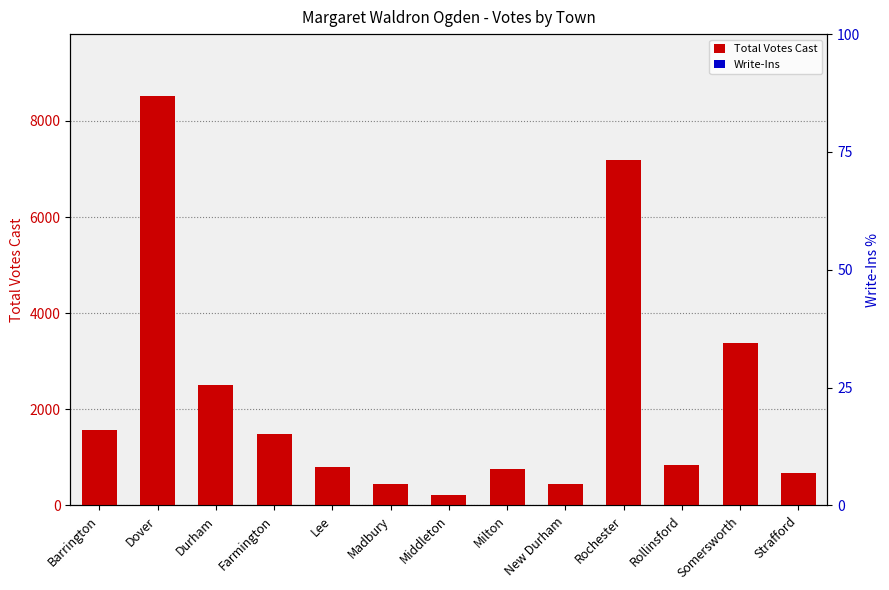

Which label corresponds to the largest value in the chart?

Dover